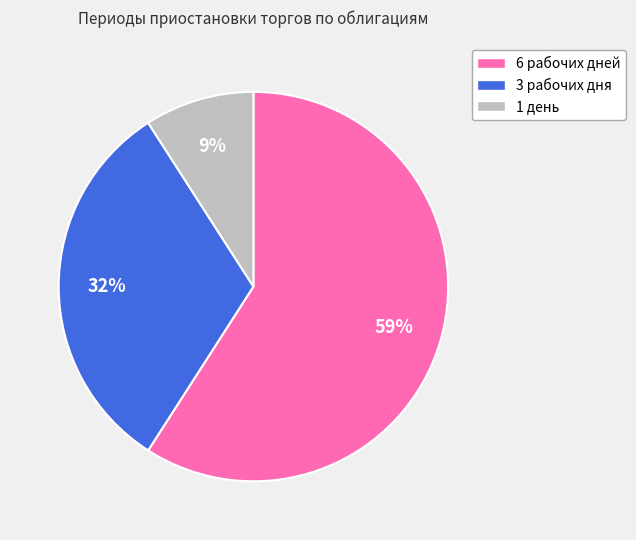

To the nearest percent, what percentage of the pie is 3 рабочих дня?

32%